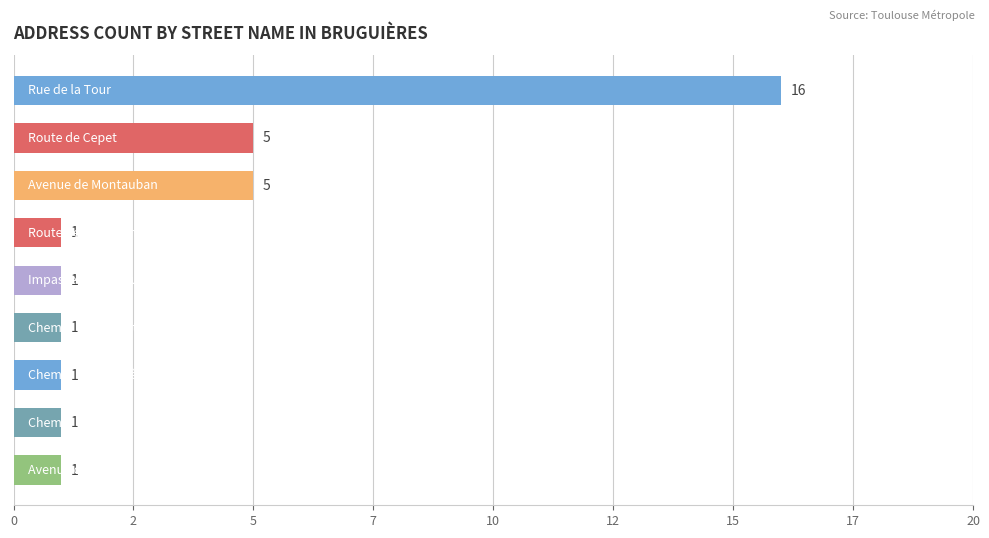

Does the chart contain any negative values?

No